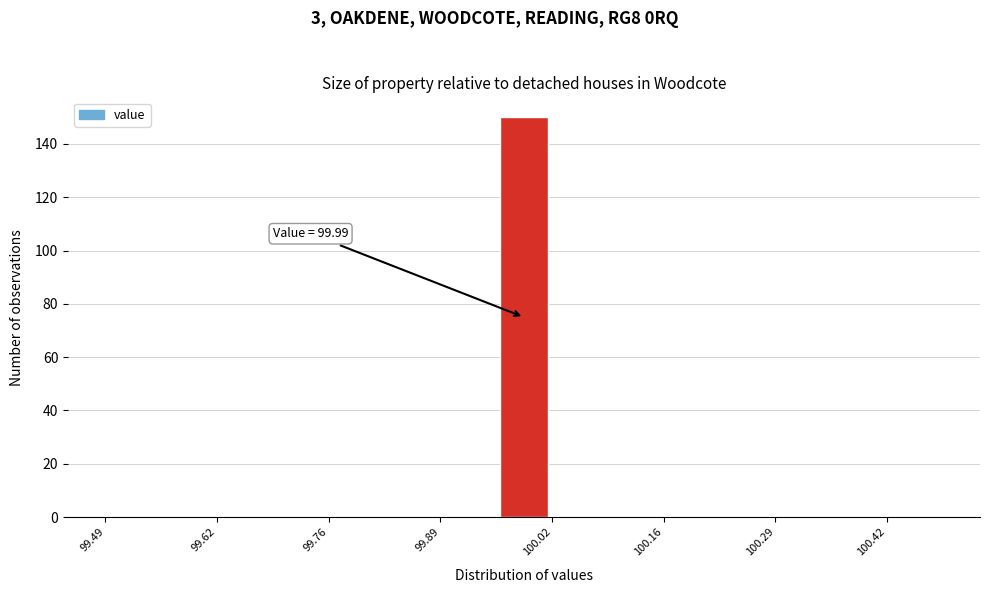

Around what value on the x-axis is the tallest bar? Give the approximate position of its centre, as read against the axis.

100.00